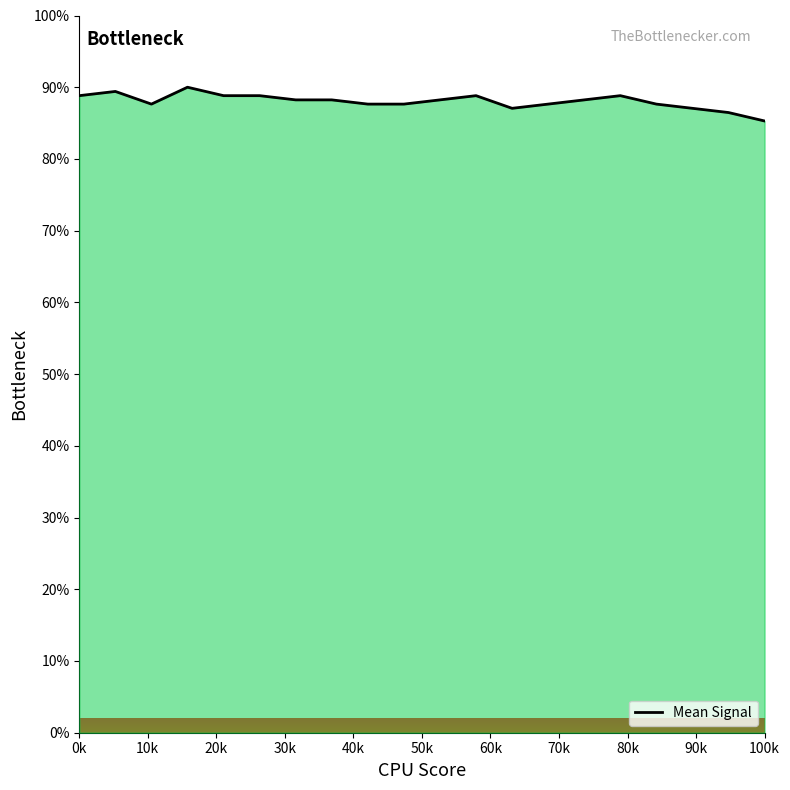

What is the maximum value shown in the chart?

90.0